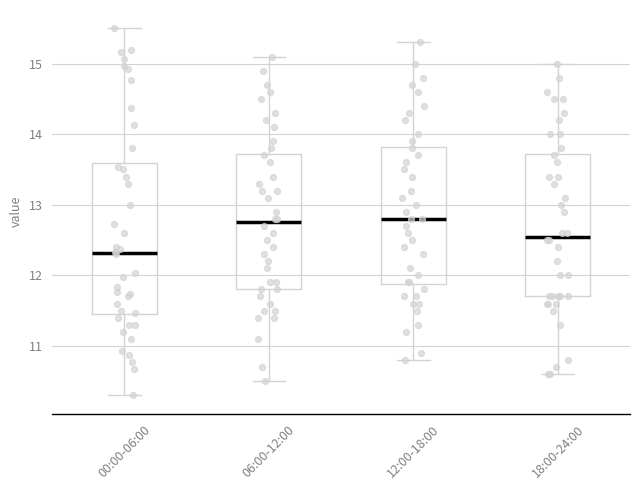

Reading left to right, read every box against the y-axis: the position of its median line, the range the box covers, and the ends of its whiskers. The values are not printed on the chart, so give them approximately, as read against the axis.

00:00-06:00: median 12.3, box 11.5 to 13.6, whiskers 10.3 to 15.5
06:00-12:00: median 12.8, box 11.8 to 13.7, whiskers 10.5 to 15.1
12:00-18:00: median 12.8, box 11.9 to 13.8, whiskers 10.8 to 15.3
18:00-24:00: median 12.6, box 11.7 to 13.7, whiskers 10.6 to 15.0